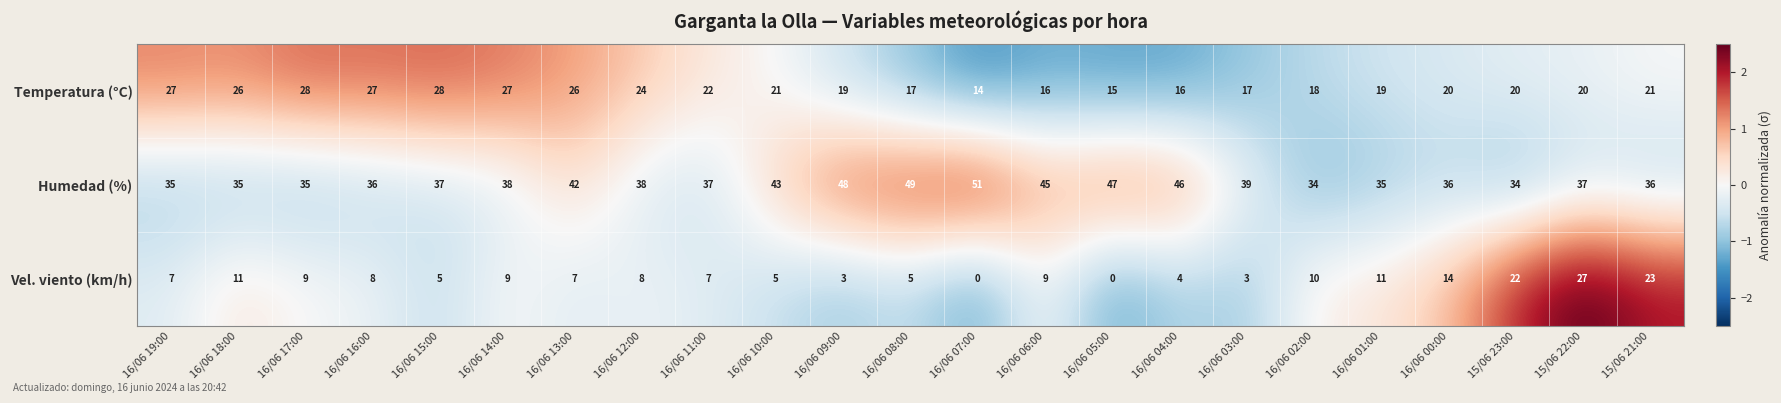

What is the difference between the maximum and minimum values in the Temperatura (°C) series?

14